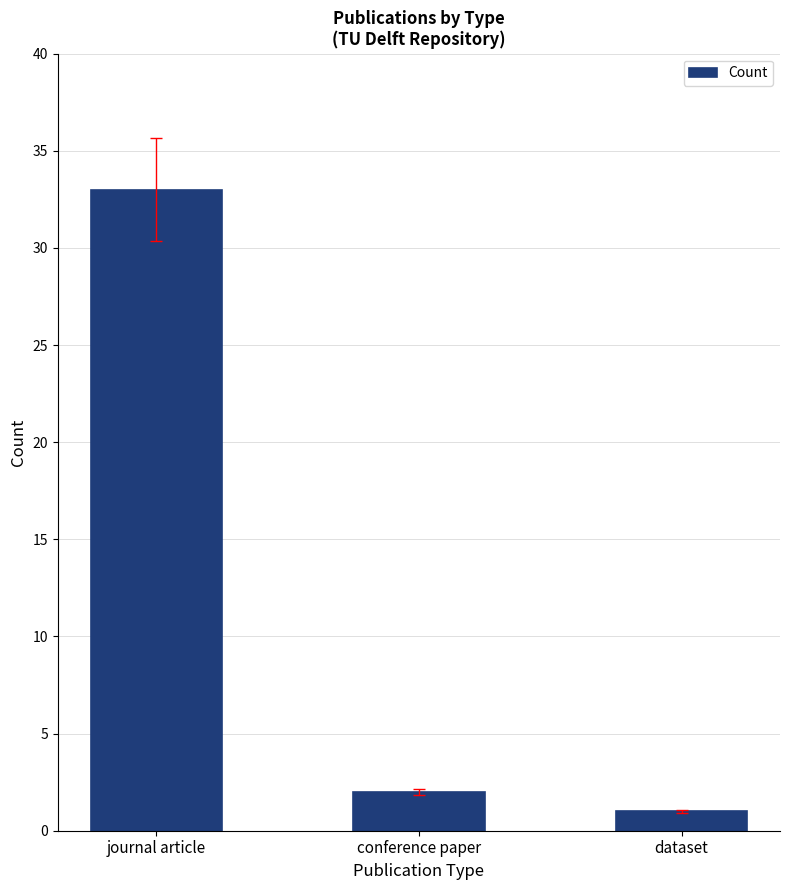

What position from the left is conference paper?

2